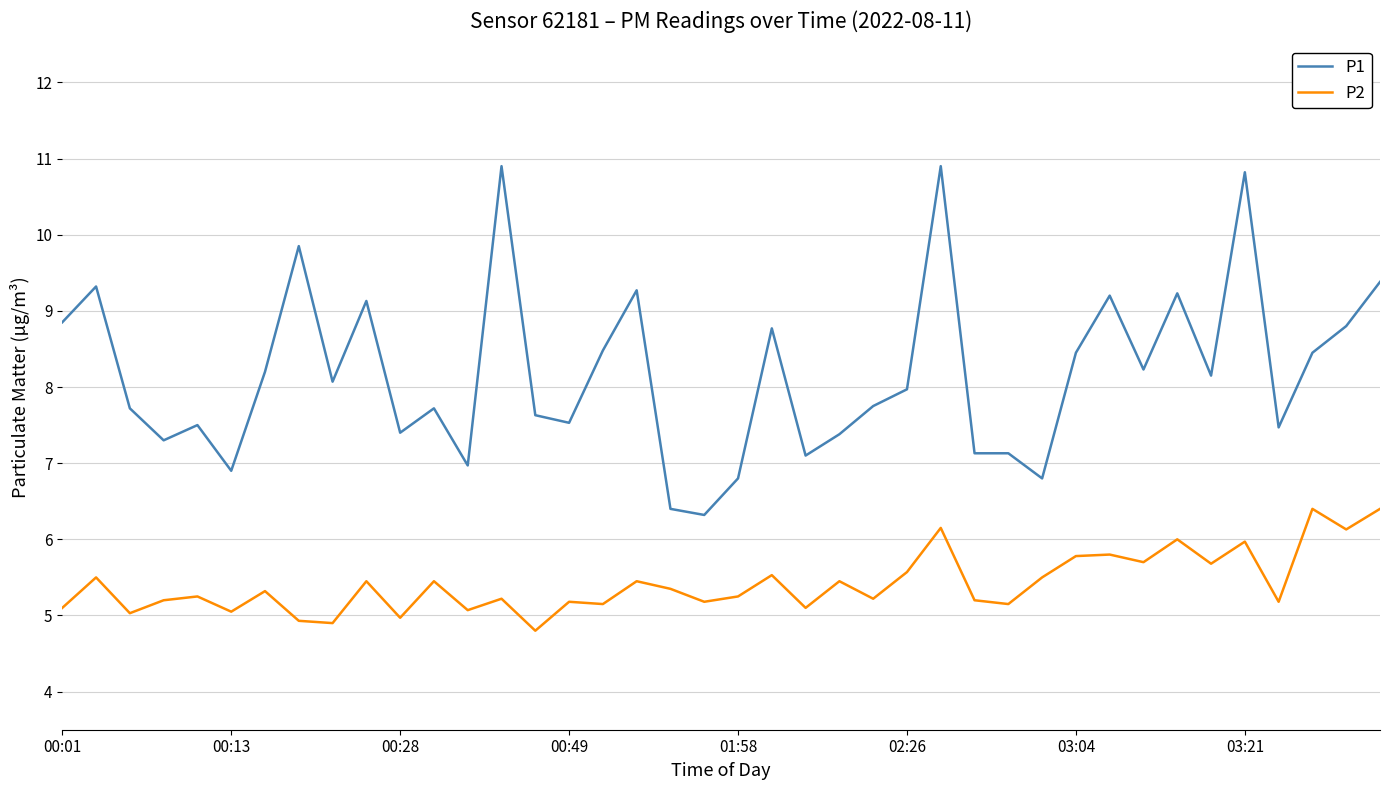

What is the greatest value displayed?

10.9